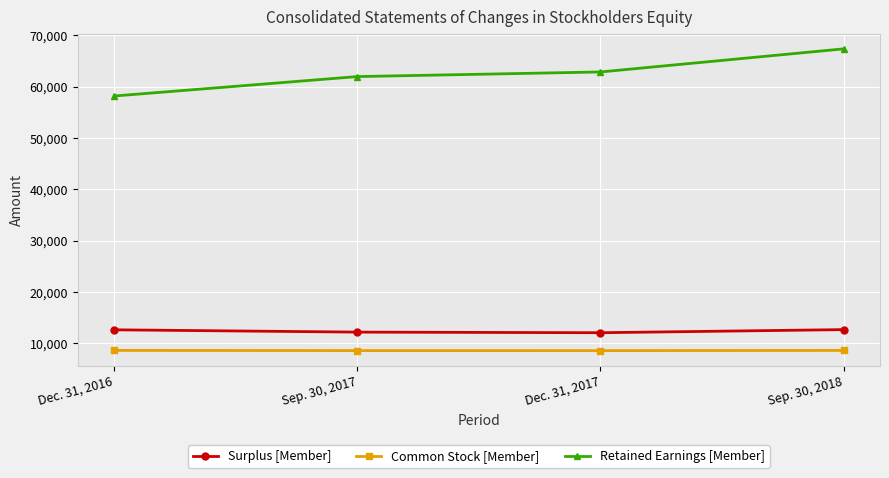

Is this an area chart (filled region under the line)?

No